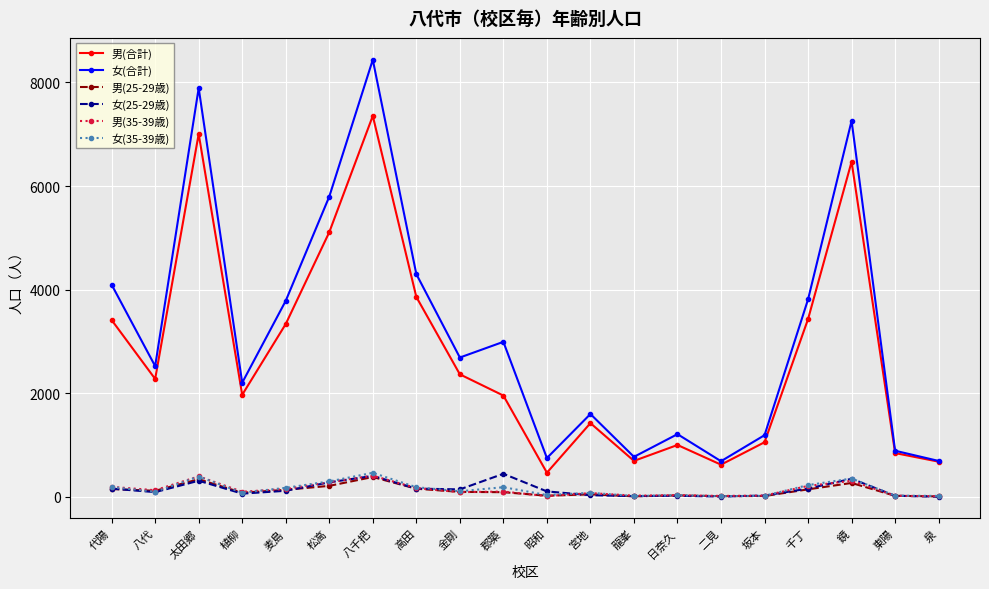

Where do 男(35-39歳) and 男(25-29歳) first cross each other?

高田 and 金剛